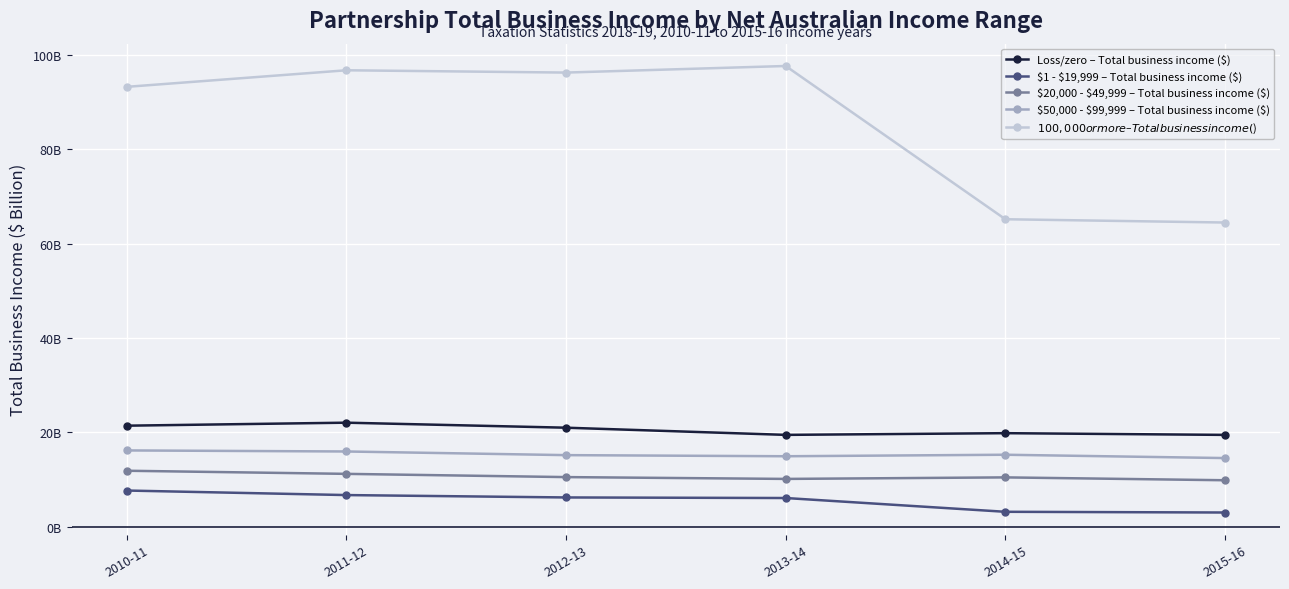

True or false: Loss/zero – Total business income ($) and $50,000 - $99,999 – Total business income ($) intersect in this chart.

False